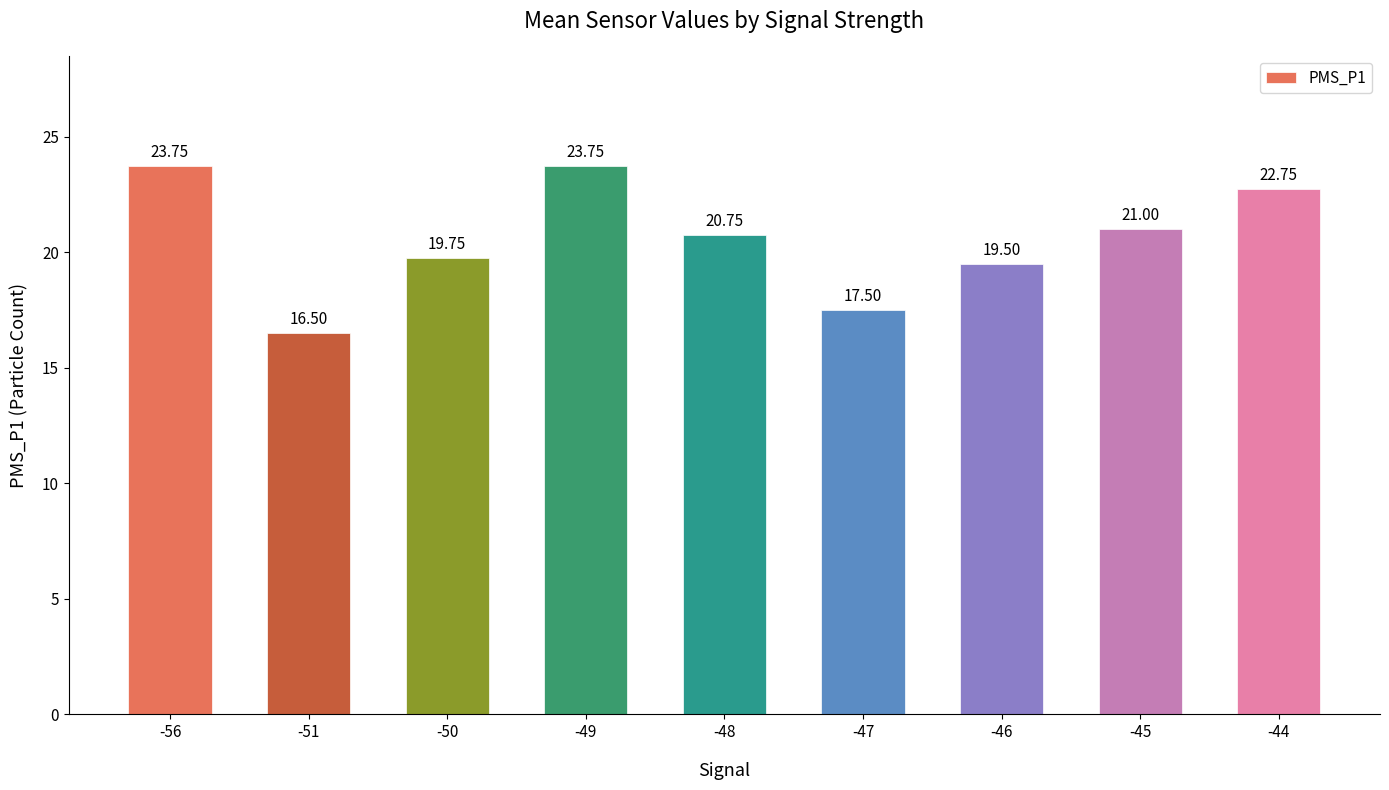

Count the number of values greater than 20.

5